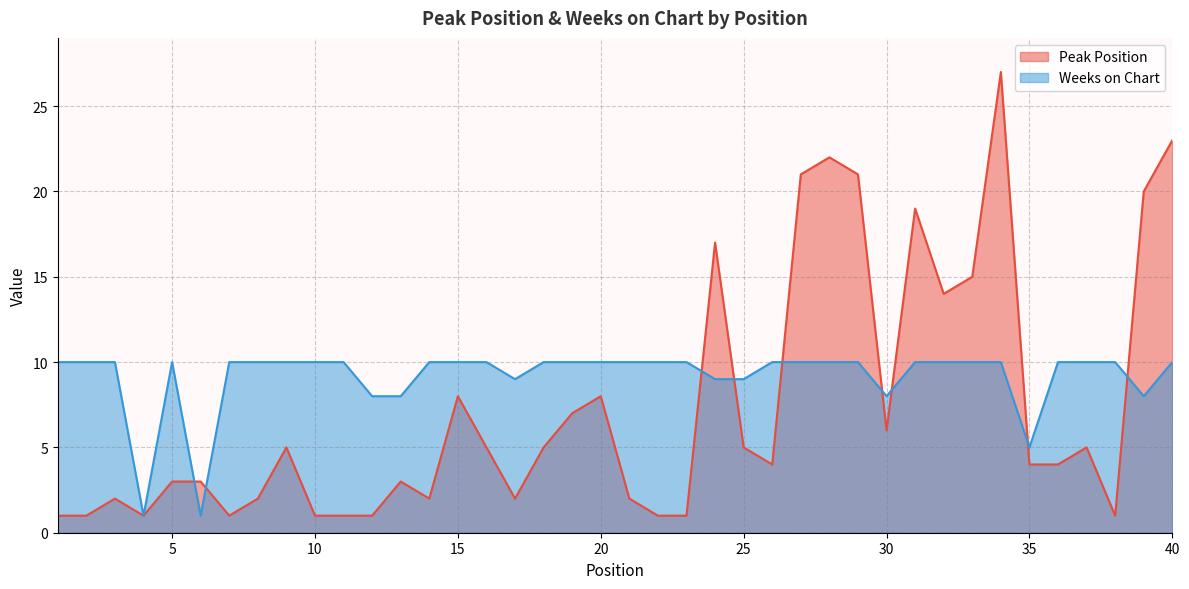

Between which two adjacent categories do Weeks on Chart and Peak Position first intersect?

5 and 6